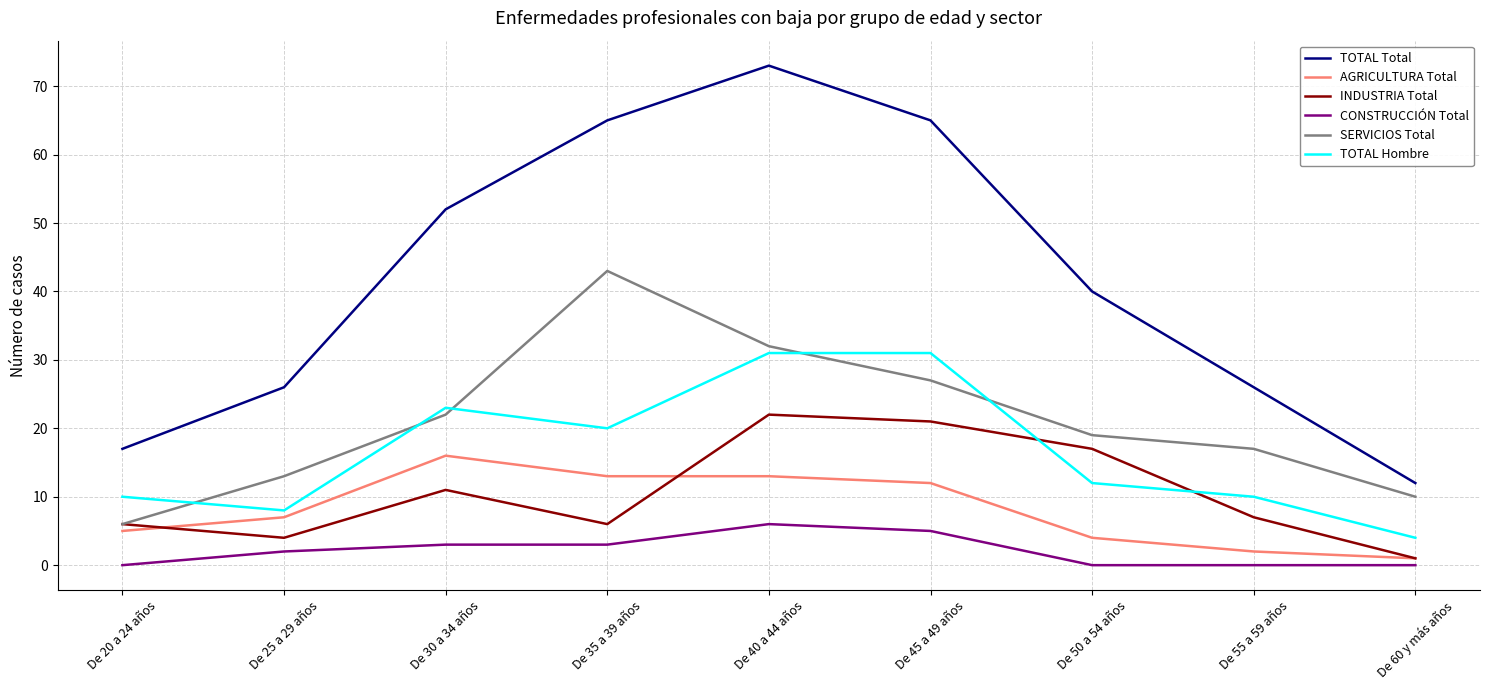

Rank the series by their maximum value, from highest to lowest.

TOTAL Total, SERVICIOS Total, TOTAL Hombre, INDUSTRIA Total, AGRICULTURA Total, CONSTRUCCIÓN Total